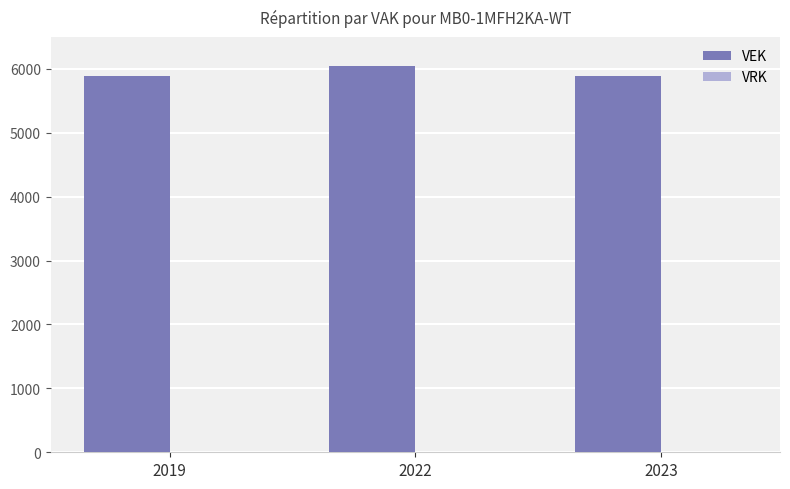

Are the bars horizontal?

No